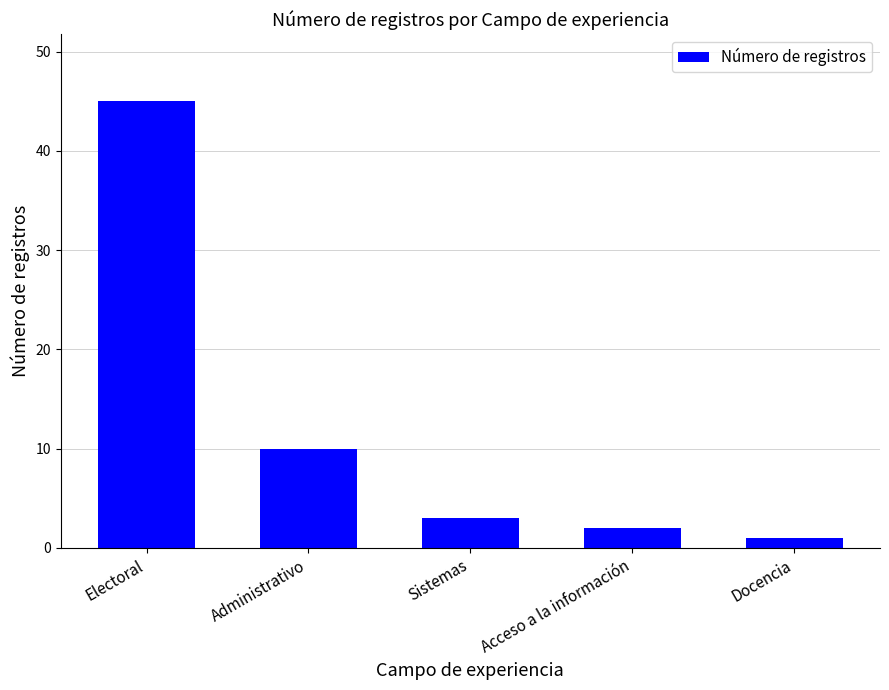

At which category does the chart reach its minimum across all series?

Docencia